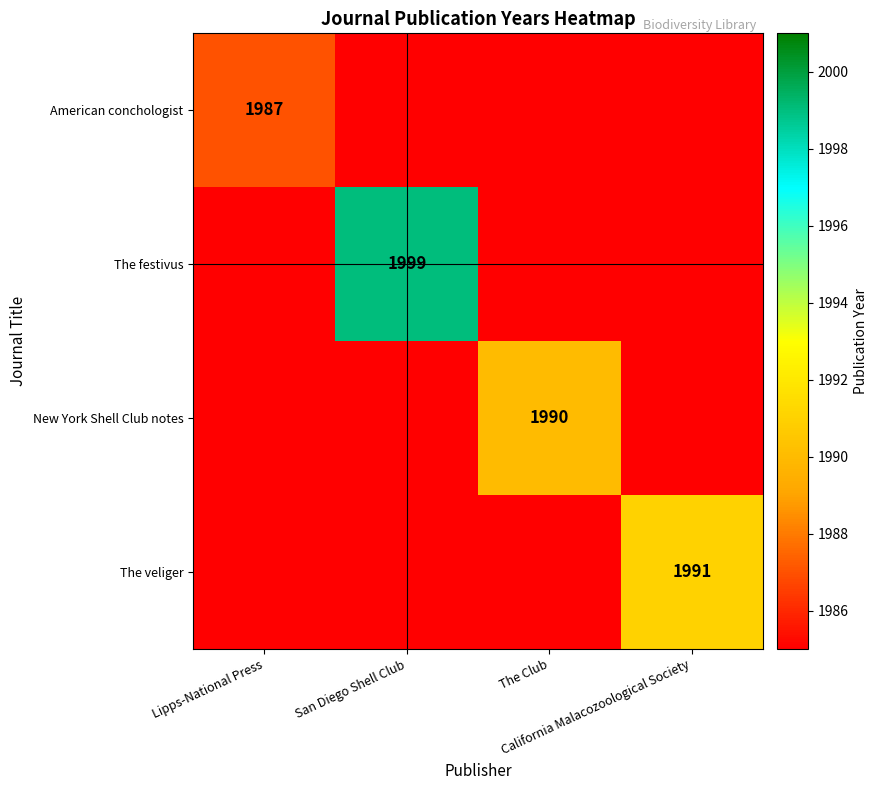

Which has a higher value, California Malacozoological Society or The Club?

California Malacozoological Society